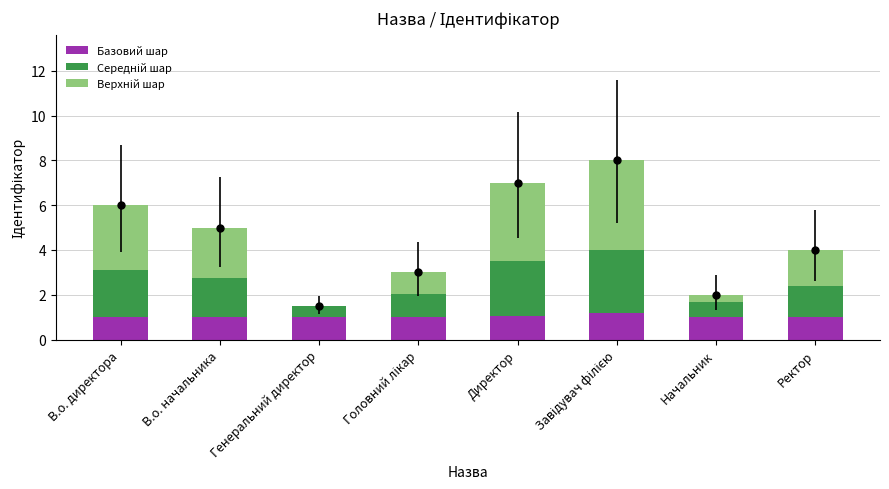

What is the total value across all series at В.о. директора?

6.0